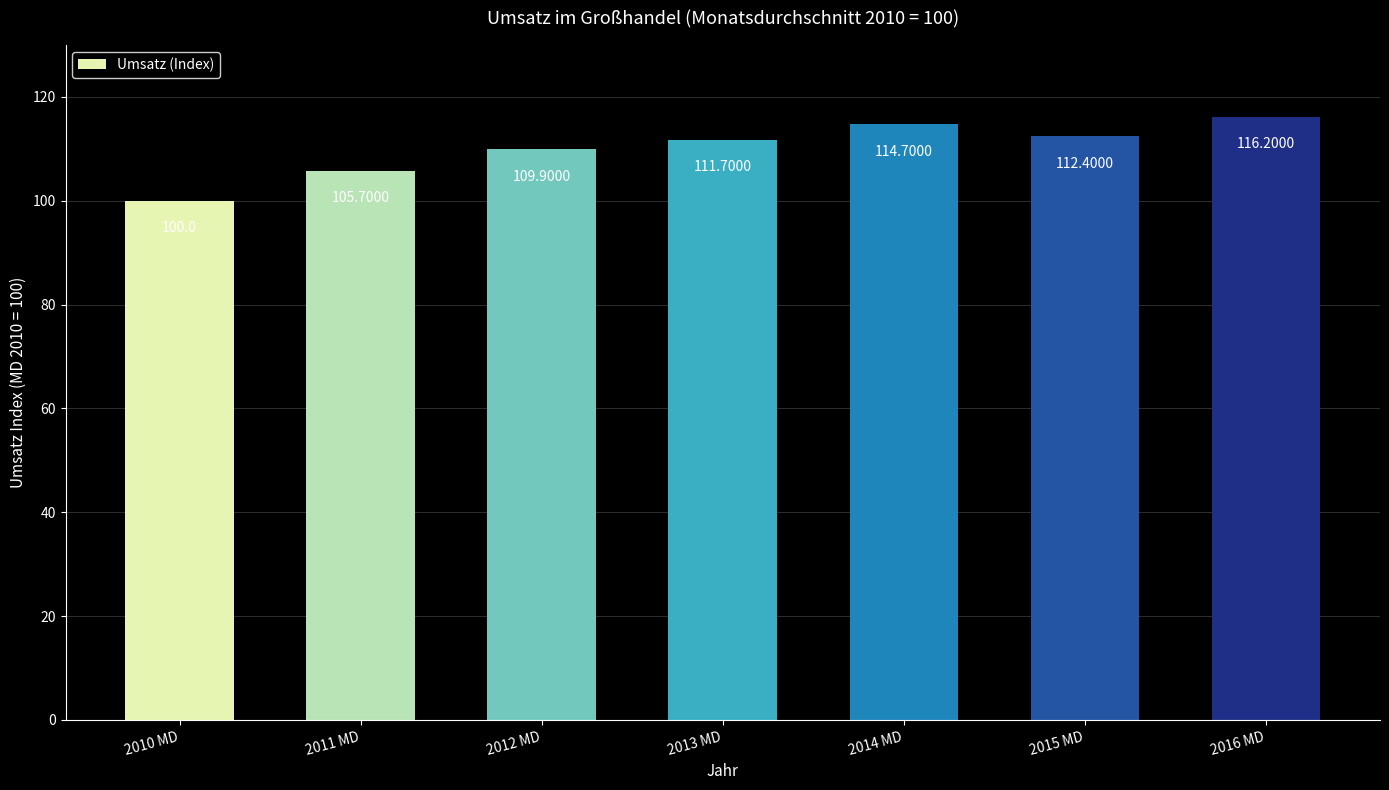

At which label does the data first exceed 111?

2013 MD